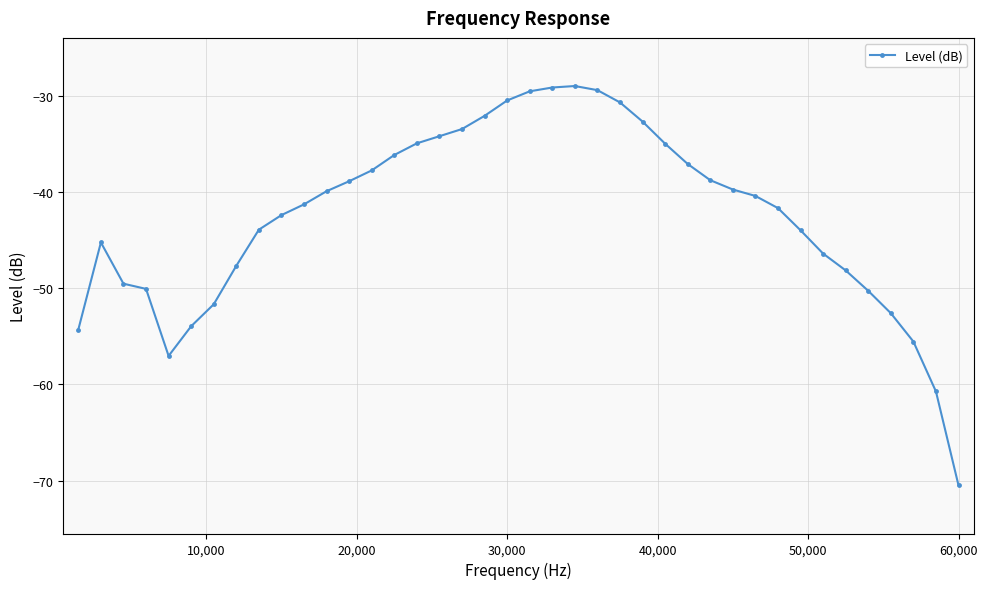

True or false: there are more than 0 points higher than both neighbors.

True